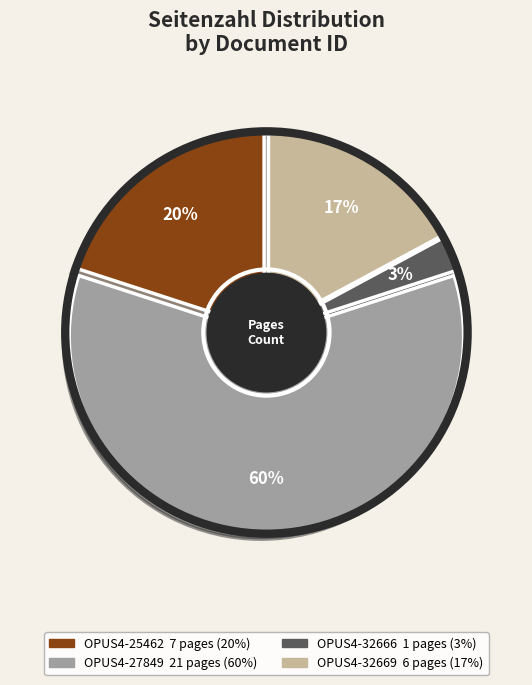

To the nearest percent, what portion does OPUS4-27849 represent?

60%